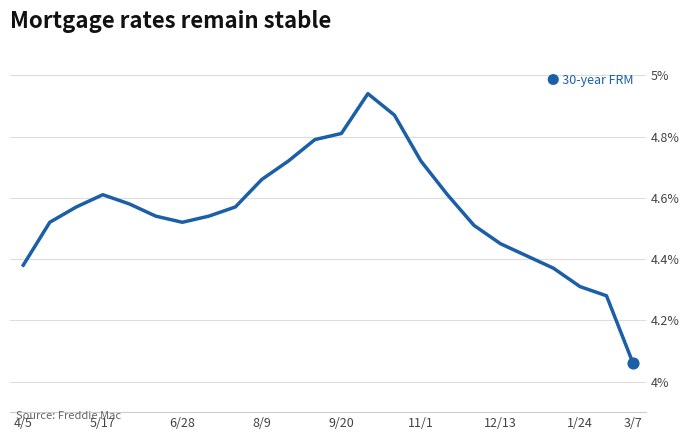

What is the difference between the maximum and minimum values?

0.9